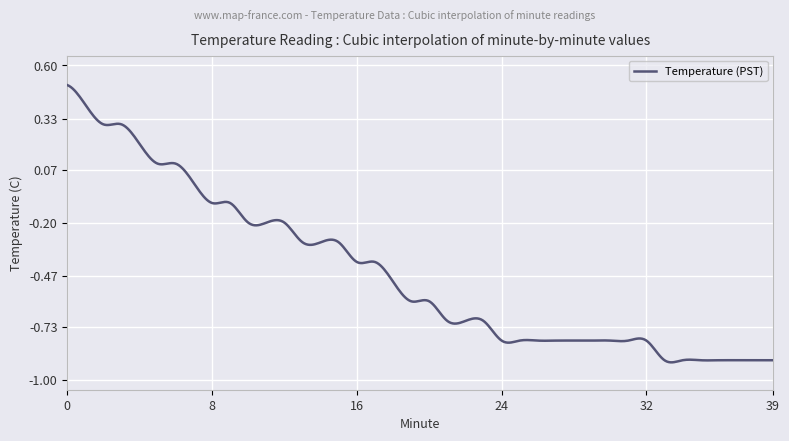

List the labels in order of value, smallest first.

33, 34, 35, 36, 37, 38, 39, 24, 25, 26, 27, 28, 29, 30, 31, 32, 21, 22, 23, 19, 20, 18, 16, 17, 13, 14, 15, 10, 11, 12, 8, 9, 7, 5, 6, 4, 2, 3, 1, 0